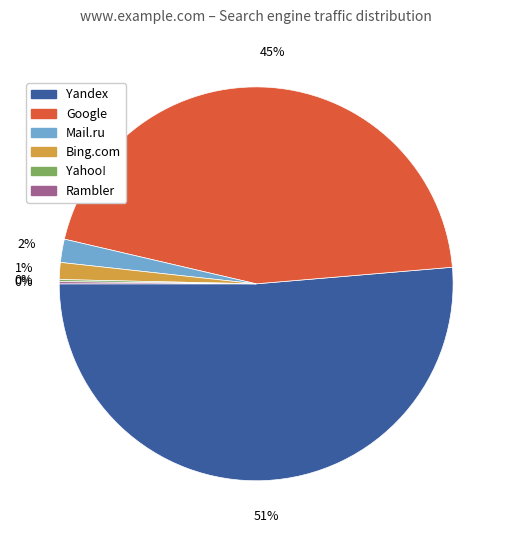

Is the sum of Yandex and Mail.ru greater than half?

Yes